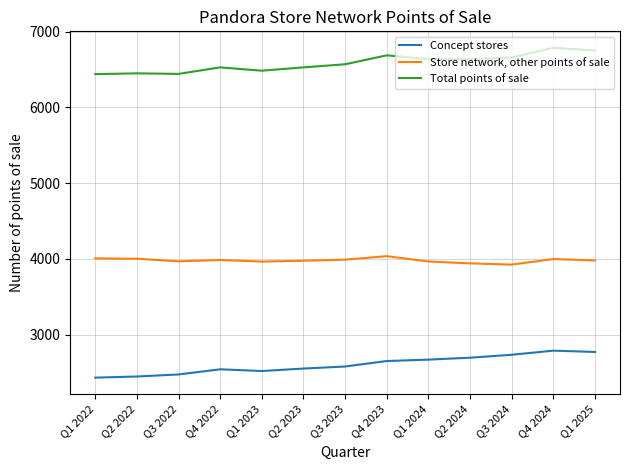

What is the minimum value for Concept stores?

2432